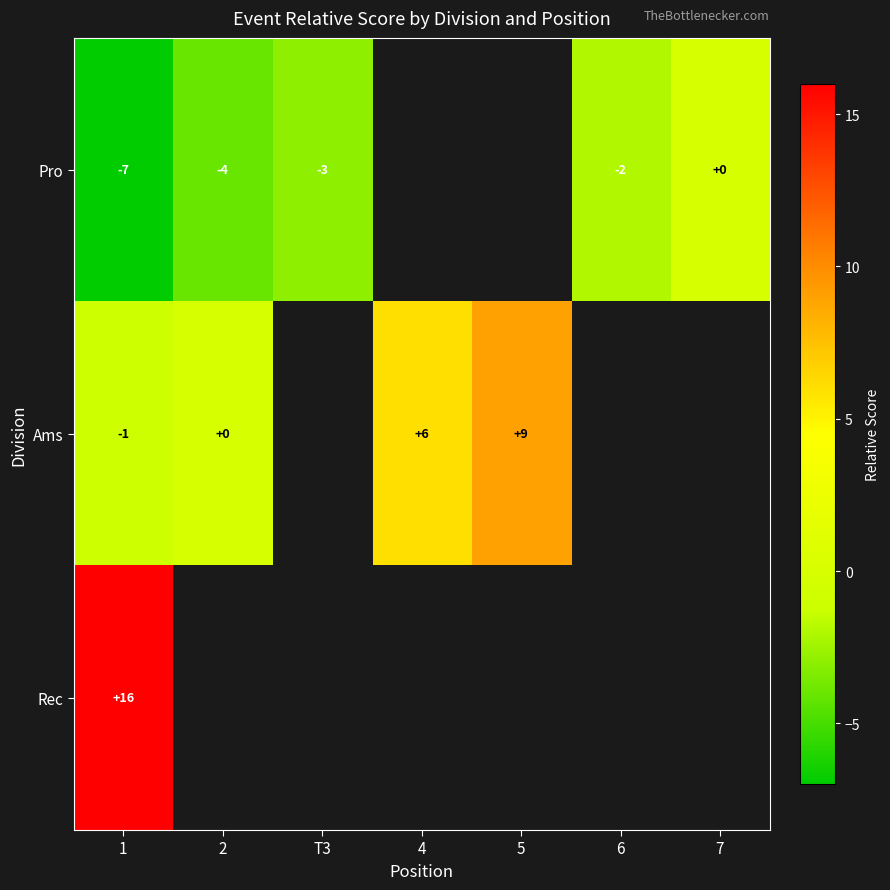

At how many categories does at least one series exceed 5?

3